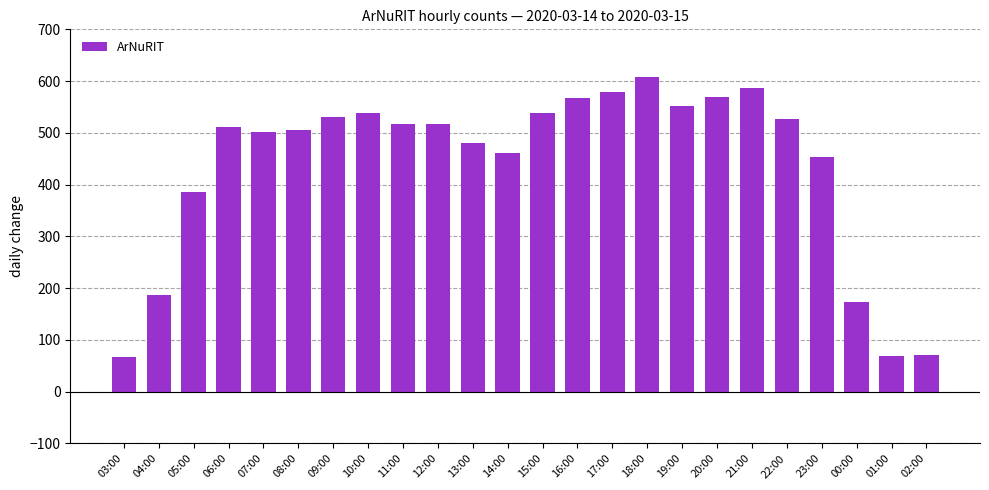

What is the label of the 20th bar from the right?

07:00